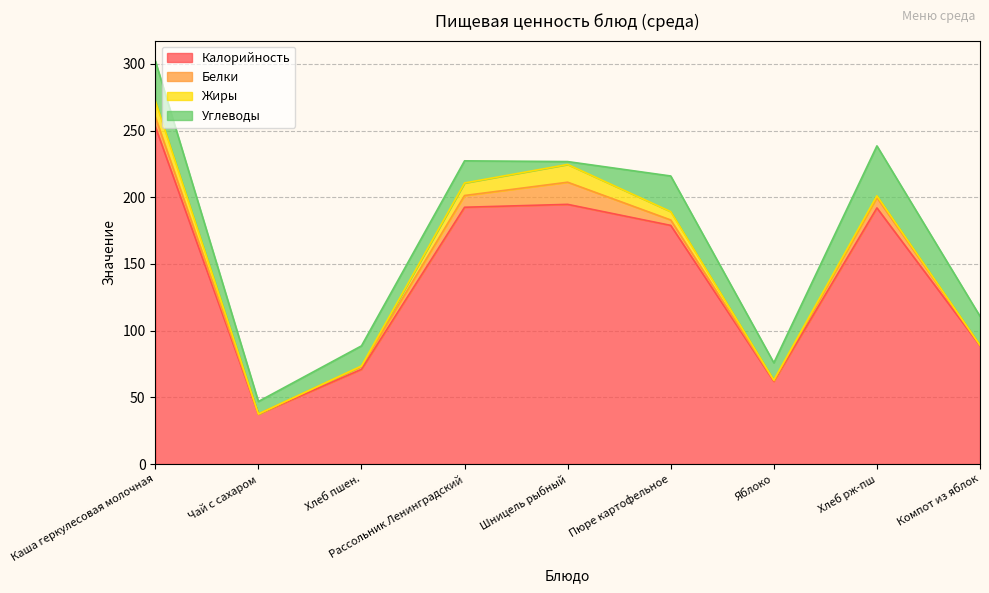

Reading left to right, extract all data points from this chart.

Калорийность: 253.0	37.4	71.0	192.5	194.7	178.9	62.0	192.0	88.7
Белки: 7.2	0.1	2.3	8.8	16.6	4.1	0.5	7.7	0.2
Жиры: 12.1	0.0	0.2	9.4	13.3	6.3	0.5	1.4	0.2
Углеводы: 30.0	9.4	15.1	16.6	2.2	26.7	12.9	37.4	21.7